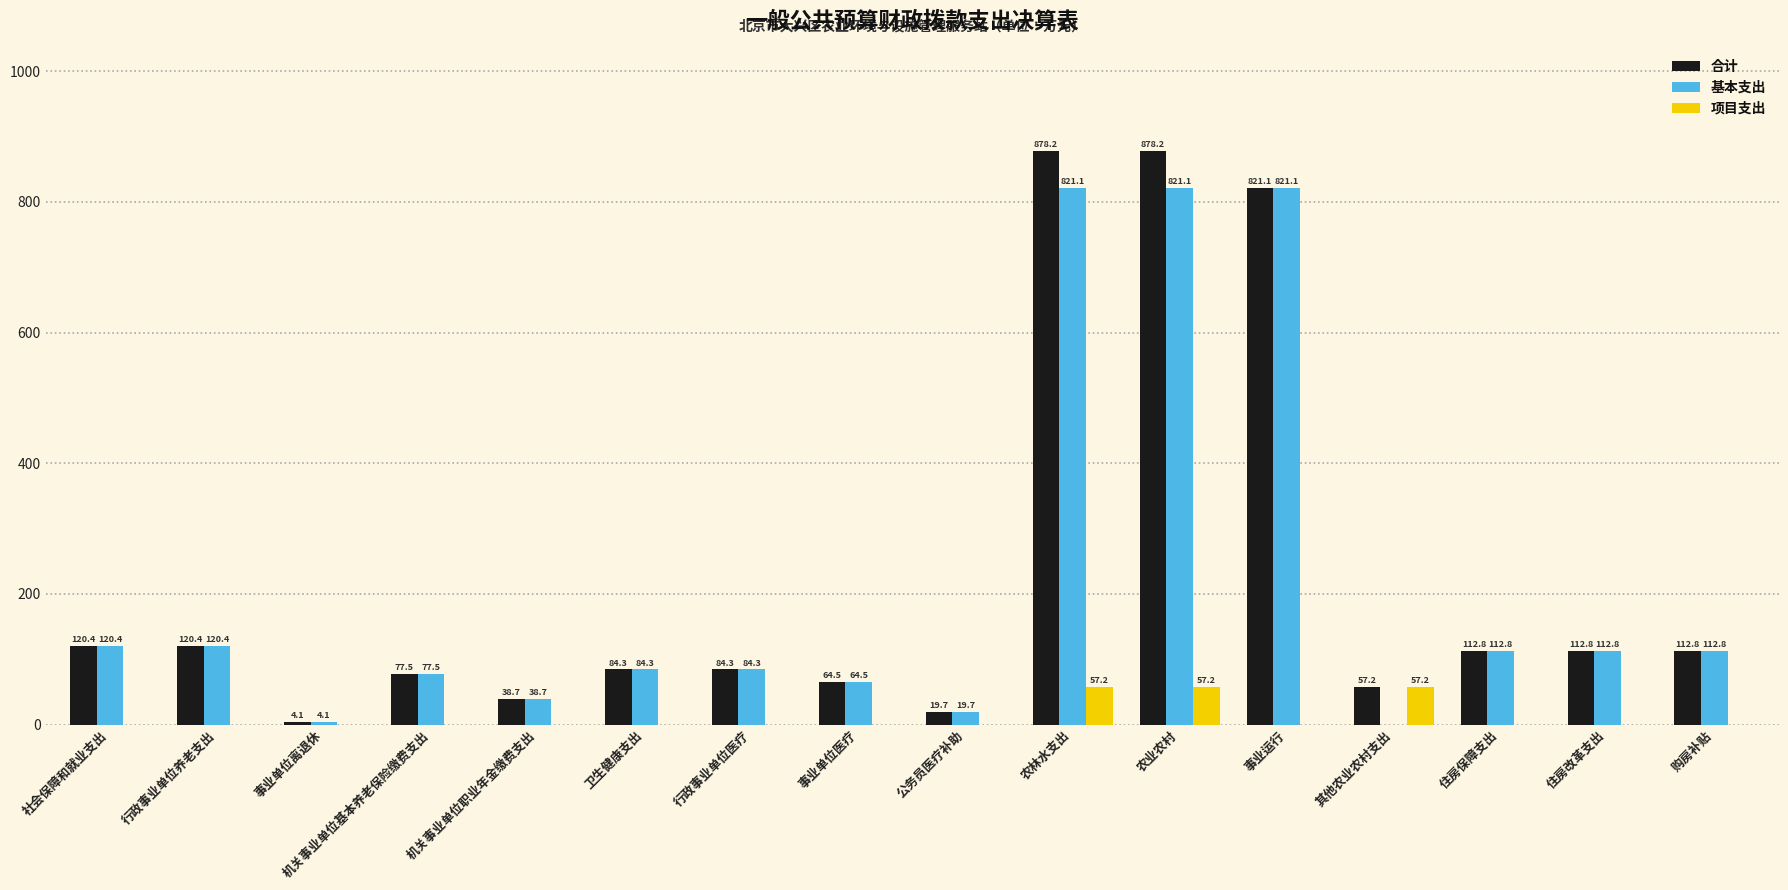

Is the value of 合计 at 住房保障支出 greater than the value of 基本支出 at 行政事业单位医疗?

Yes